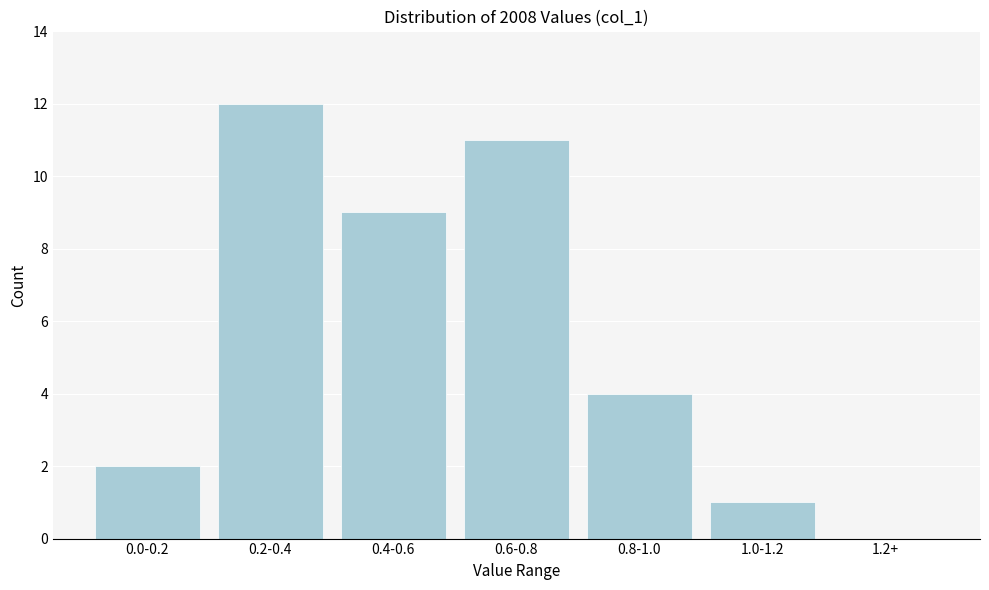

Reading left to right, list all the values displayed in this chart.

0.0-0.2=2	0.2-0.4=12	0.4-0.6=9	0.6-0.8=11	0.8-1.0=4	1.0-1.2=1	1.2+=0